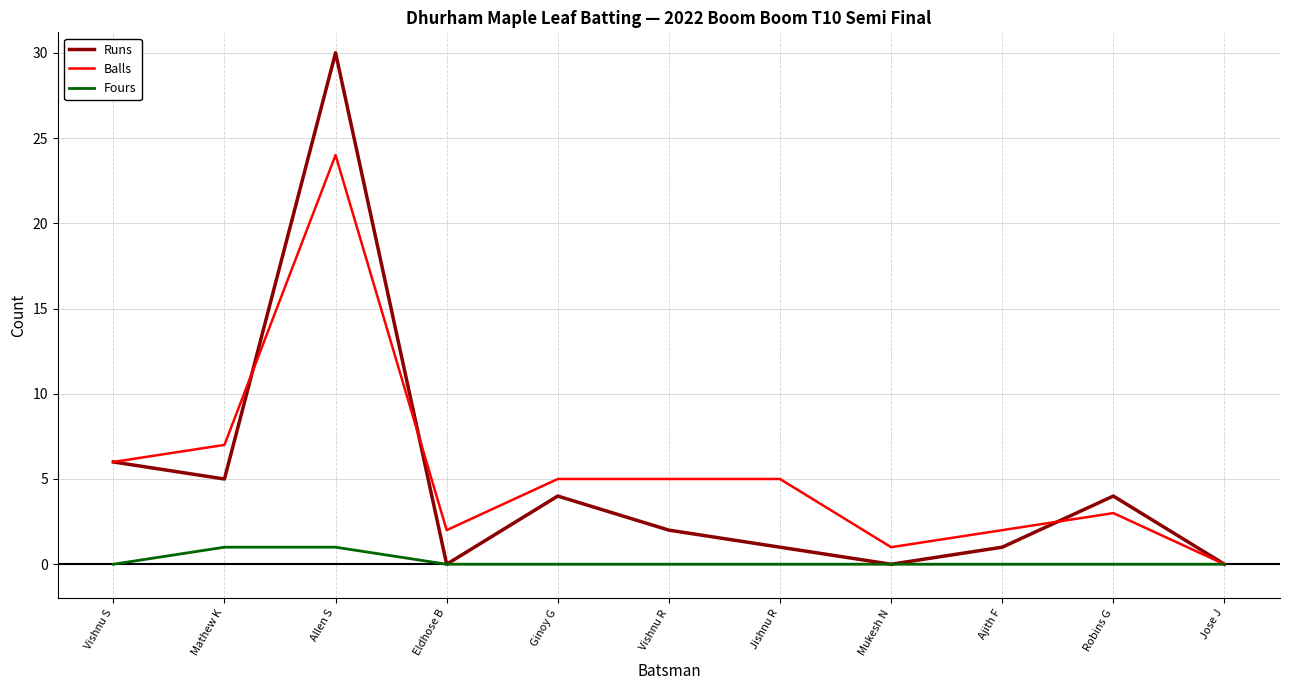

What position from the left is Ajith F?

9